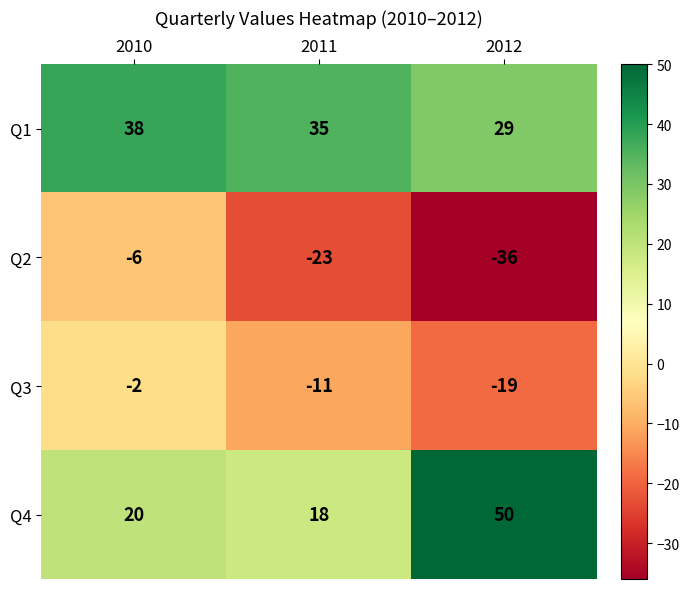

The value of Q1 at 2011 is 35. True or false?

True